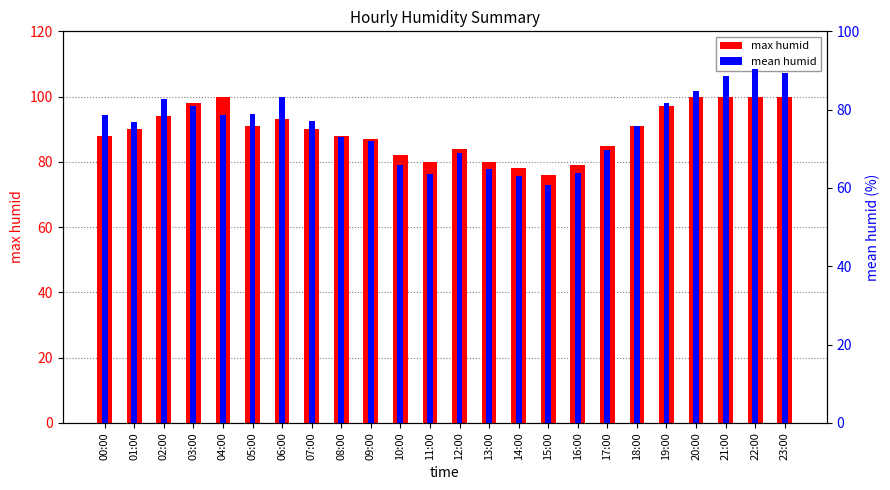

Reading left to right, transcribe all the data shown in this chart.

max humid: 00:00=88.0	01:00=90.0	02:00=94.0	03:00=98.0	04:00=100.0	05:00=91.0	06:00=93.0	07:00=90.0	08:00=88.0	09:00=87.0	10:00=82.0	11:00=80.0	12:00=84.0	13:00=80.0	14:00=78.0	15:00=76.0	16:00=79.0	17:00=85.0	18:00=91.0	19:00=97.0	20:00=100.0	21:00=100.0	22:00=100.0	23:00=100.0
mean humid: 00:00=78.6	01:00=76.9	02:00=82.6	03:00=80.9	04:00=78.6	05:00=78.8	06:00=83.2	07:00=77.0	08:00=73.0	09:00=72.0	10:00=65.8	11:00=63.6	12:00=69.0	13:00=64.8	14:00=63.0	15:00=60.8	16:00=63.8	17:00=69.8	18:00=75.8	19:00=81.8	20:00=84.8	21:00=88.7	22:00=90.5	23:00=89.3